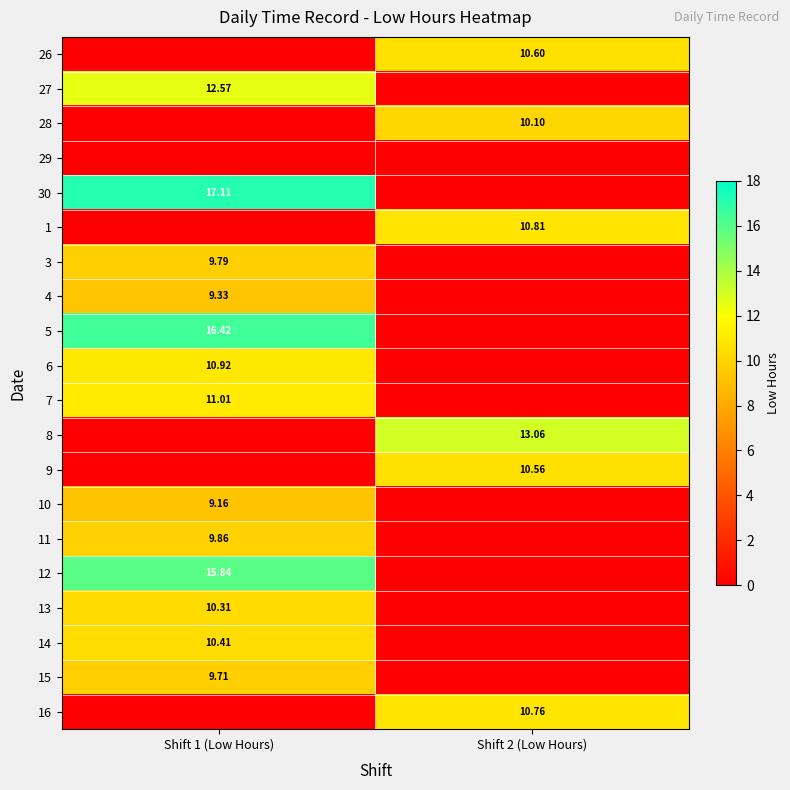

Is the value of 11 at Shift 1 (Low Hours) greater than the value of 9 at Shift 2 (Low Hours)?

No